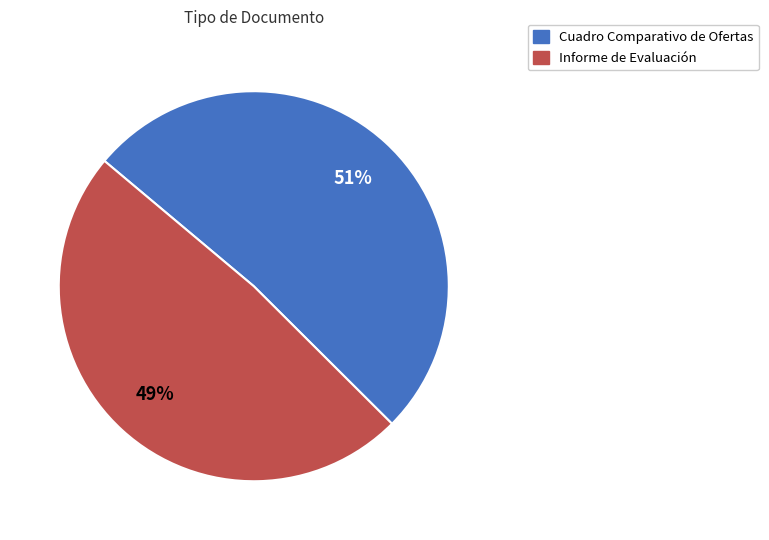

Between Informe de Evaluación and Cuadro Comparativo de Ofertas, which is larger?

Cuadro Comparativo de Ofertas